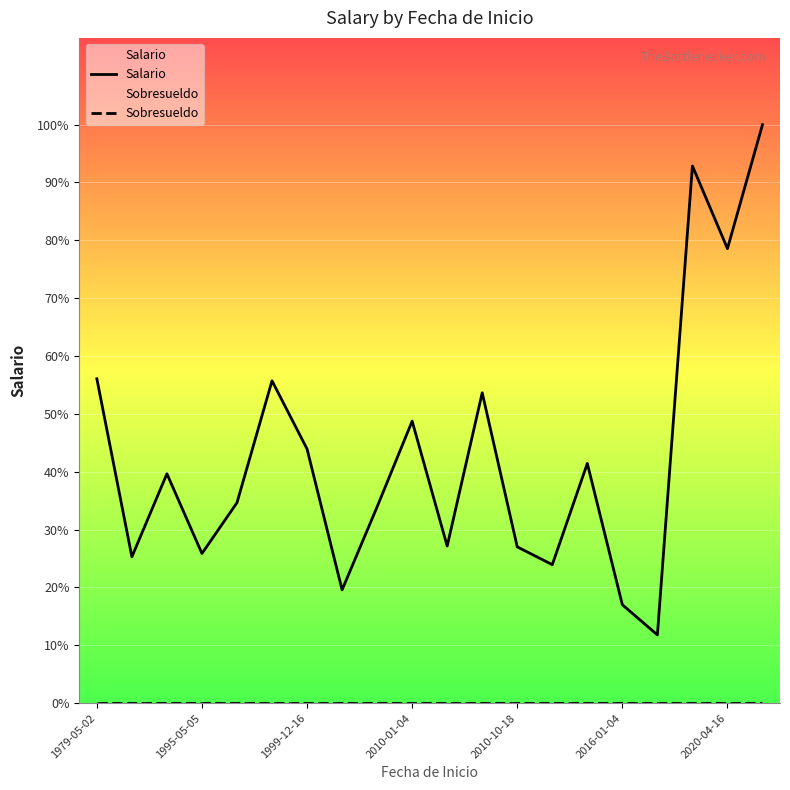

At 1999-12-16, list the series in order from smallest to largest.

Sobresueldo, Salario